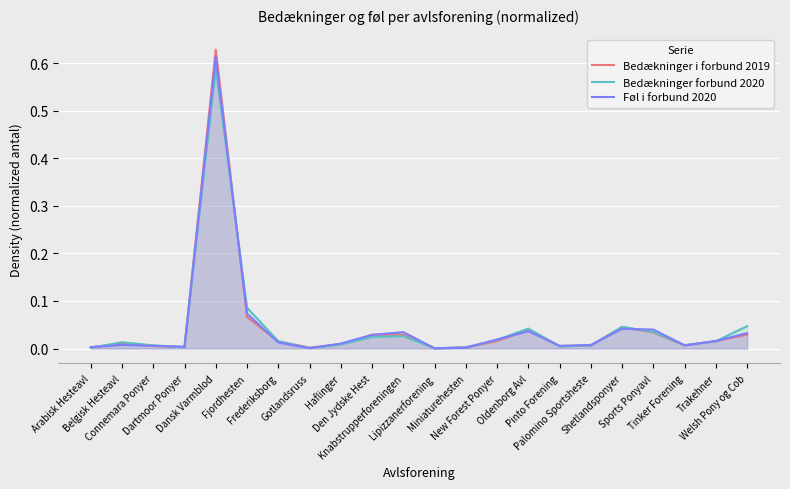

How many lines are shown in the chart?

3